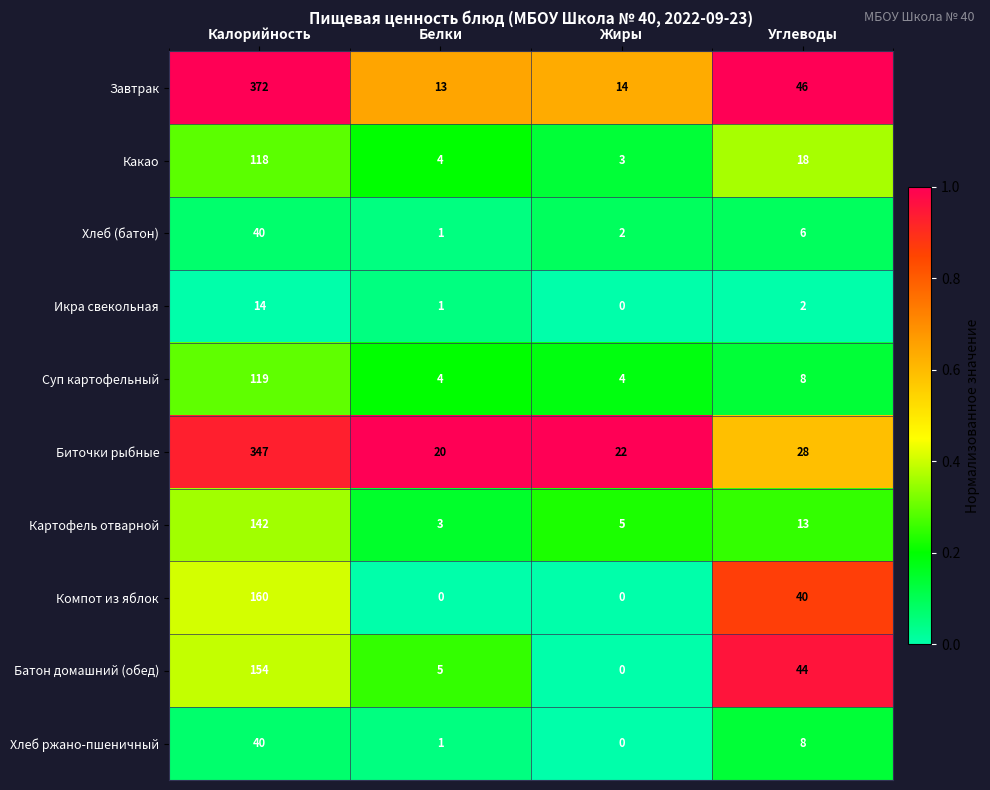

Is it true that Завтрак equals 14 at Жиры?

True